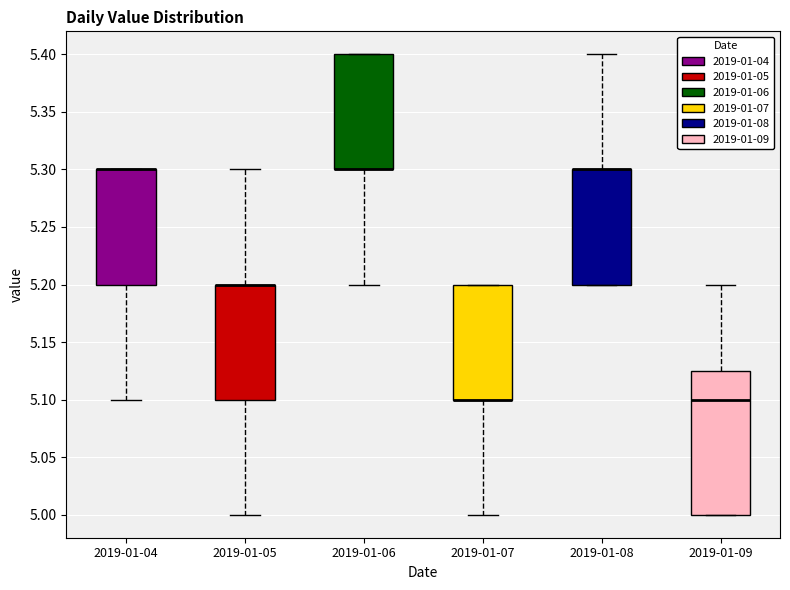

Reading left to right, transcribe this box plot: for each box, give where its median line is, the range the box spans, and where its two whiskers end, as read against the y-axis. The values are not printed on the chart, so give them approximately, as read against the axis.

2019-01-04: median 5.300 (drawn on the box's upper edge), box 5.200 to 5.300, whiskers 5.100 to 5.300
2019-01-05: median 5.200 (drawn on the box's upper edge), box 5.100 to 5.200, whiskers 5.000 to 5.300
2019-01-06: median 5.300 (drawn on the box's lower edge), box 5.300 to 5.400, whiskers 5.200 to 5.400
2019-01-07: median 5.100 (drawn on the box's lower edge), box 5.100 to 5.200, whiskers 5.000 to 5.200
2019-01-08: median 5.300 (drawn on the box's upper edge), box 5.200 to 5.300, whiskers 5.200 to 5.400
2019-01-09: median 5.100, box 5.000 to 5.125, whiskers 5.000 to 5.200